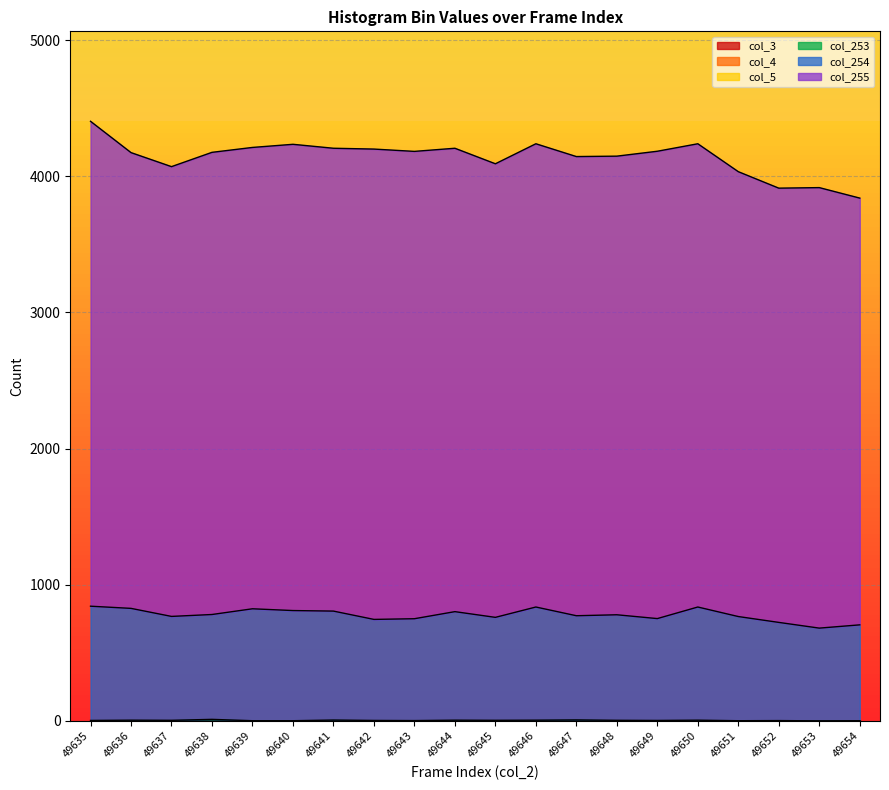

What is the difference between the highest and lowest values at 49646?

3402